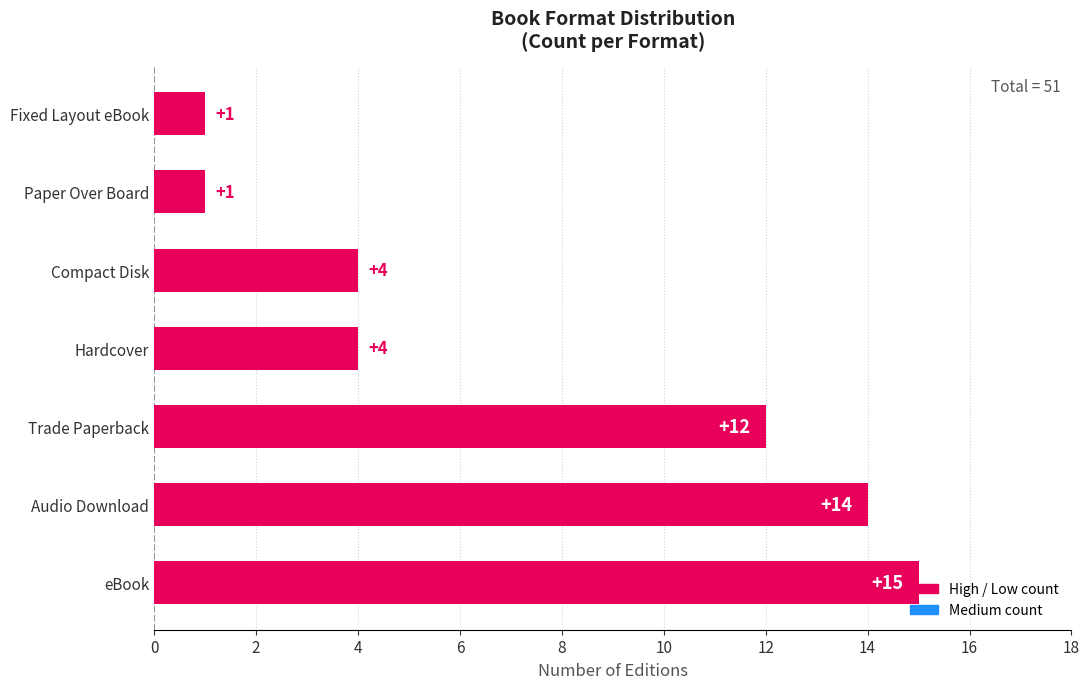

Does the chart contain stacked bars?

No